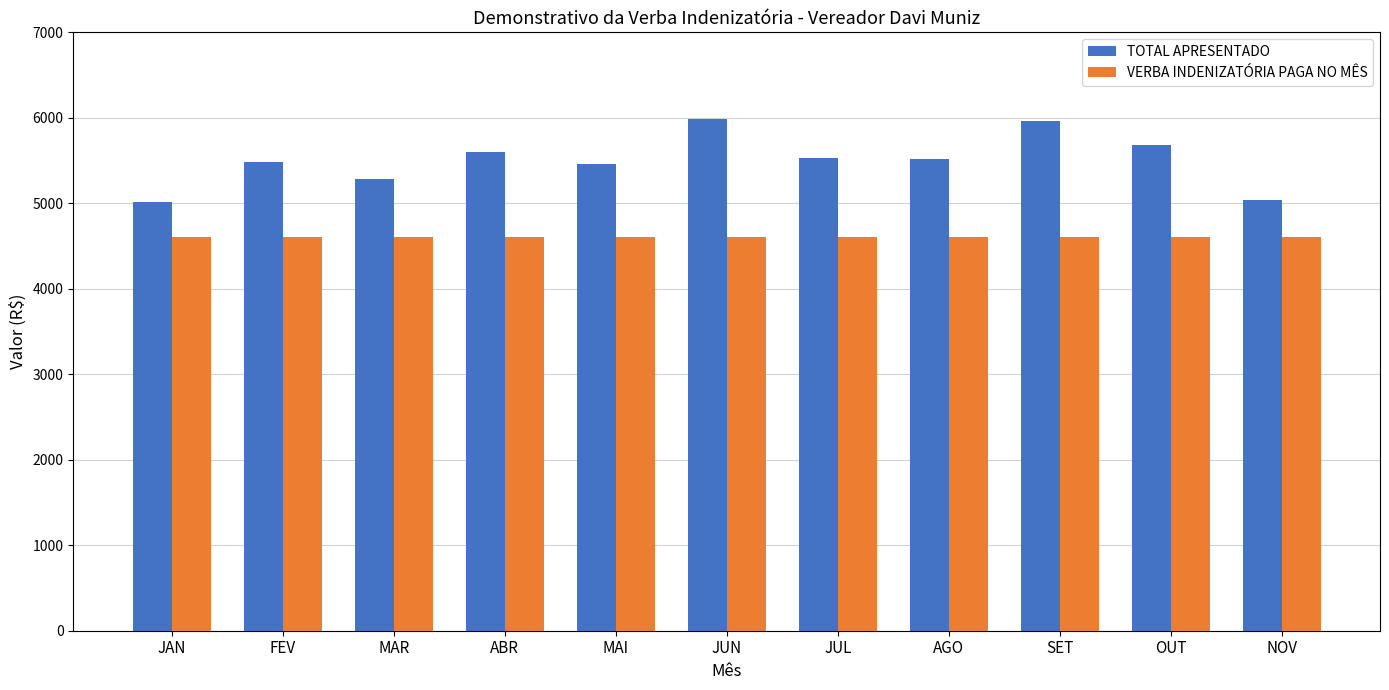

What are all the series names shown in the legend?

TOTAL APRESENTADO, VERBA INDENIZATÓRIA PAGA NO MÊS